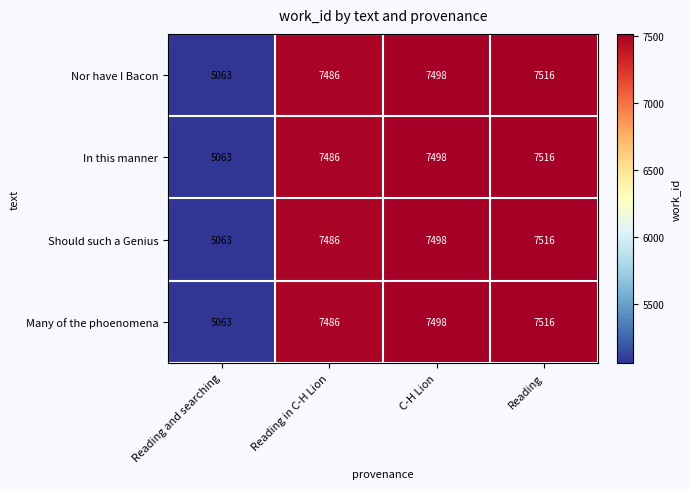

Which category has the highest value in the In this manner series?

Reading